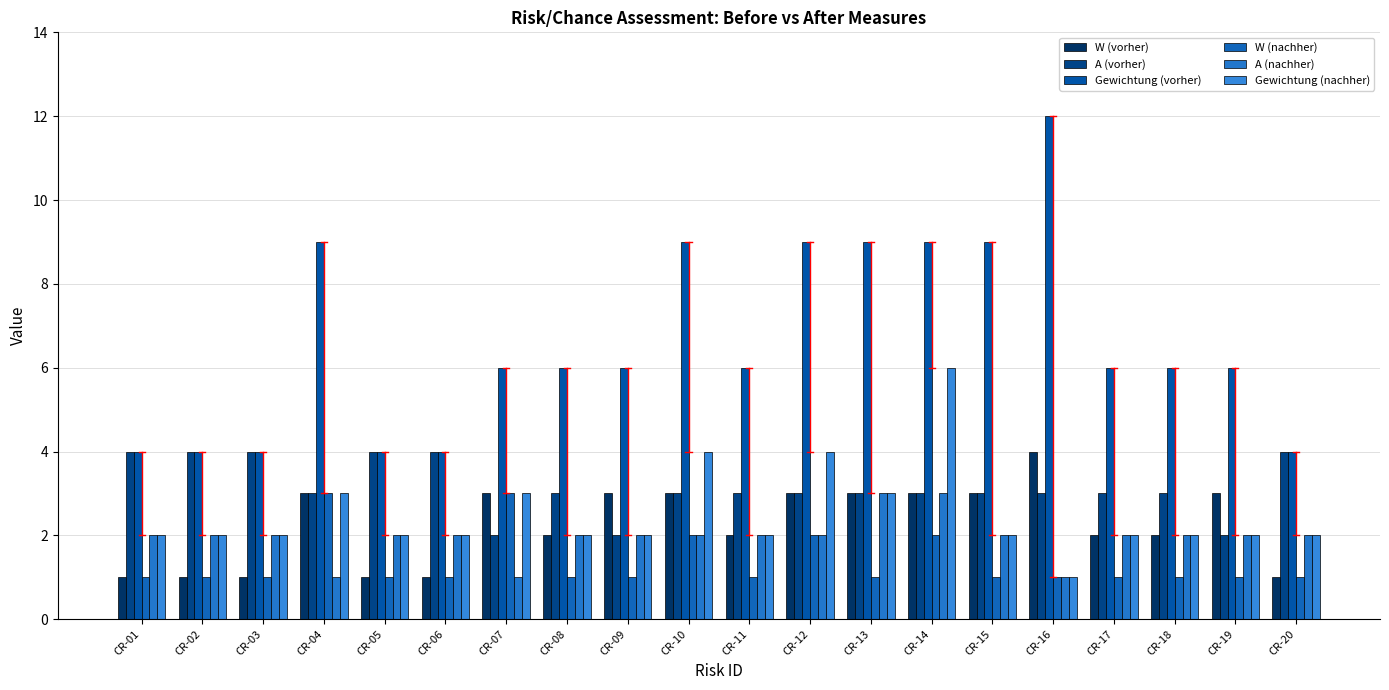

Is it true that A (vorher) equals 4 at CR-20?

True